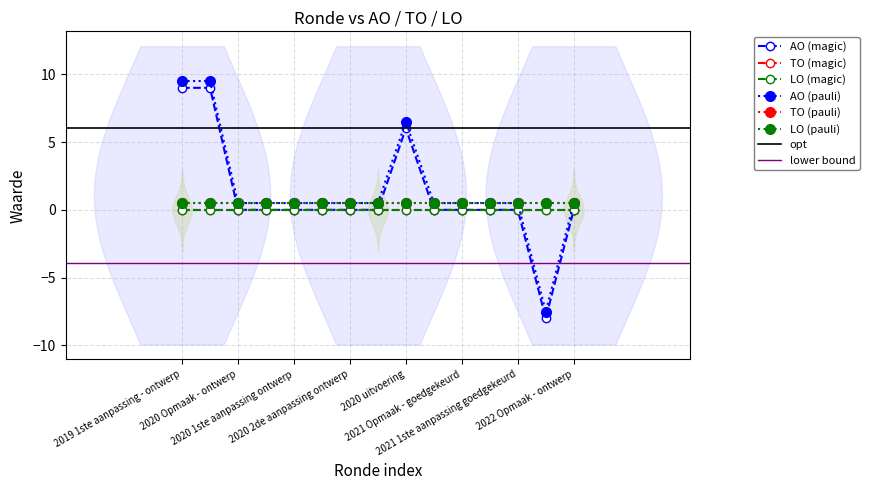

At which label is LO closest to 0?

2019 1ste aanpassing - ontwerp